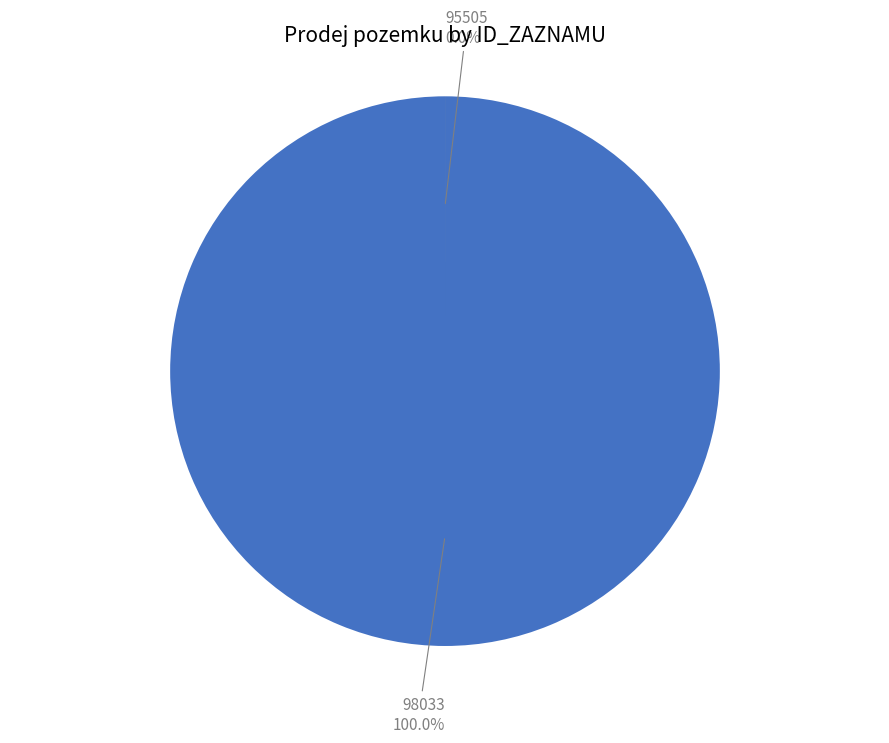

True or false: 95505 accounts for 1% of the total.

False